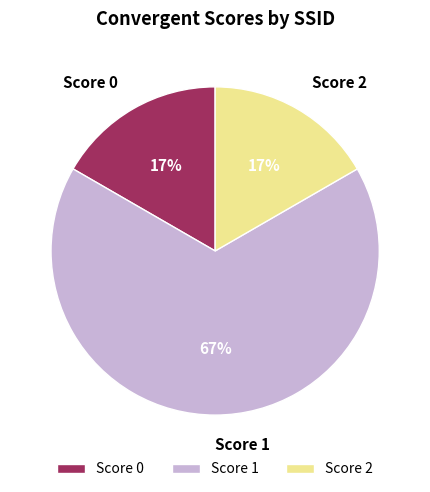

Is the sum of Score 0 and Score 1 greater than half?

Yes